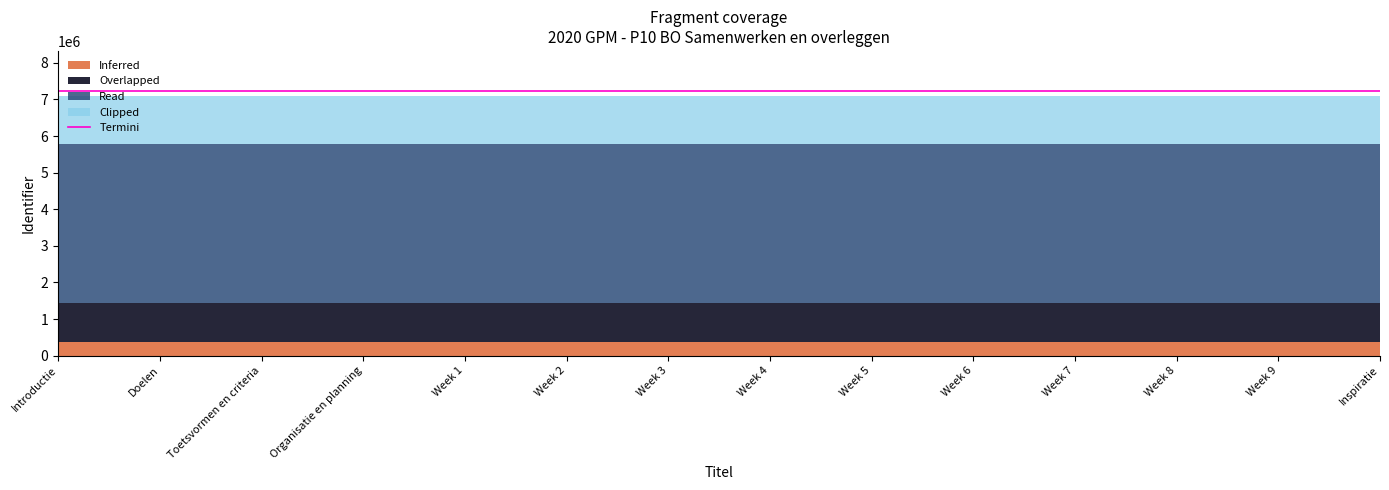

What is the change in value from Introductie to Week 7?

+19.0